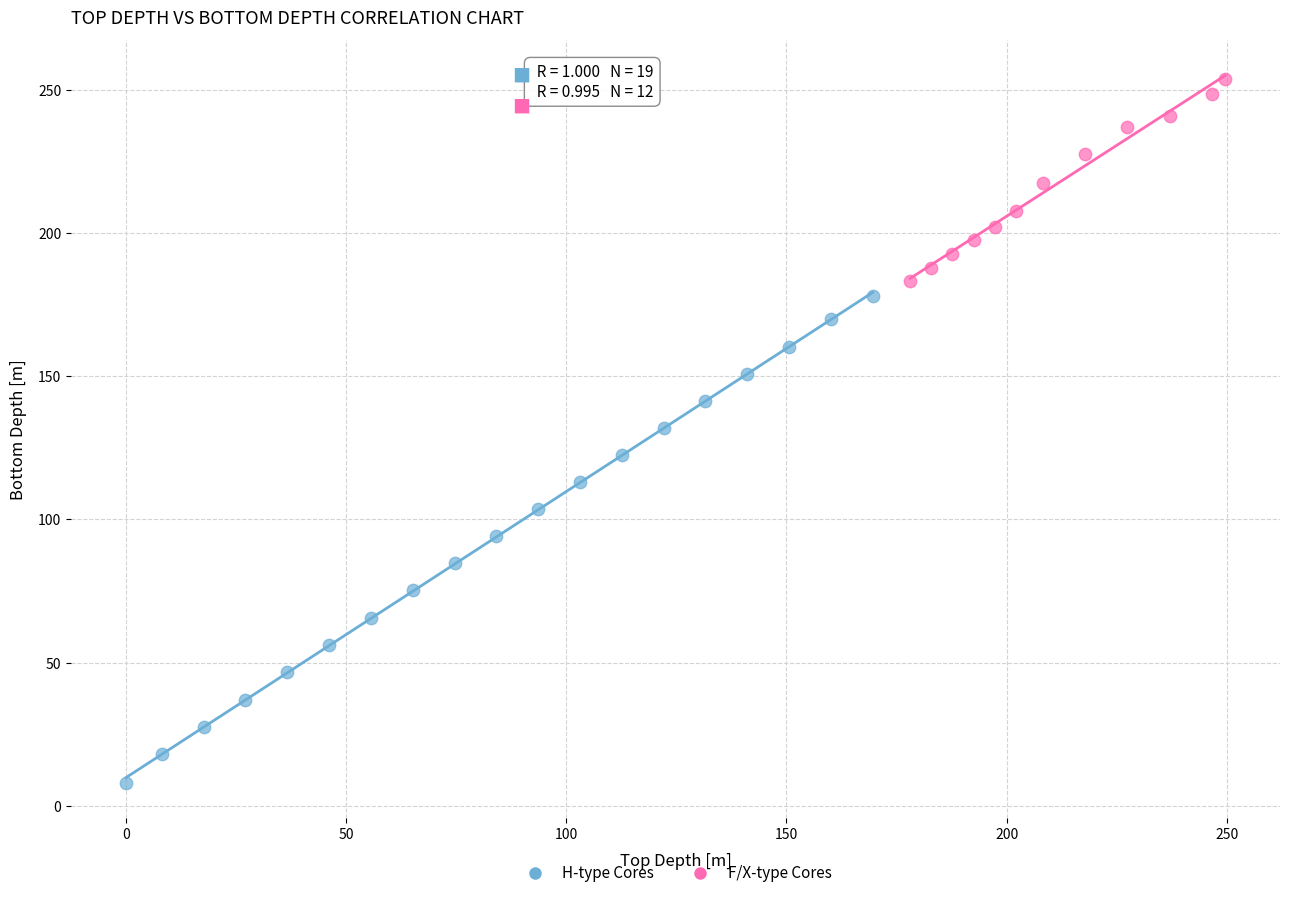

What are all the series names shown in the legend?

H-type Cores, F/X-type Cores